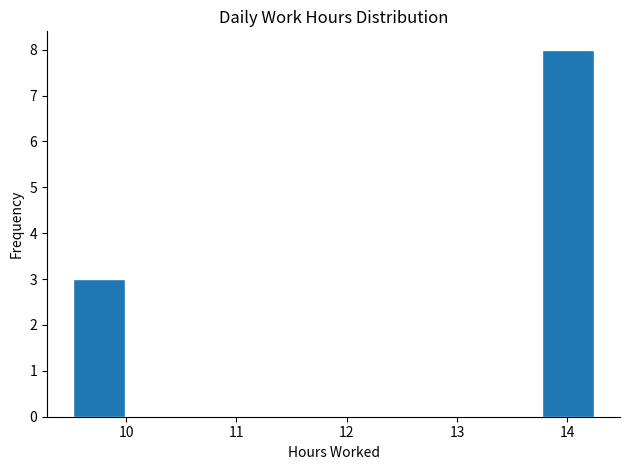

What is the height of the bar covering 9.5 to 10.0 on the x-axis? Neither the bar edges nor the heights are printed on the chart, so give them approximately, as read against the axes.

3